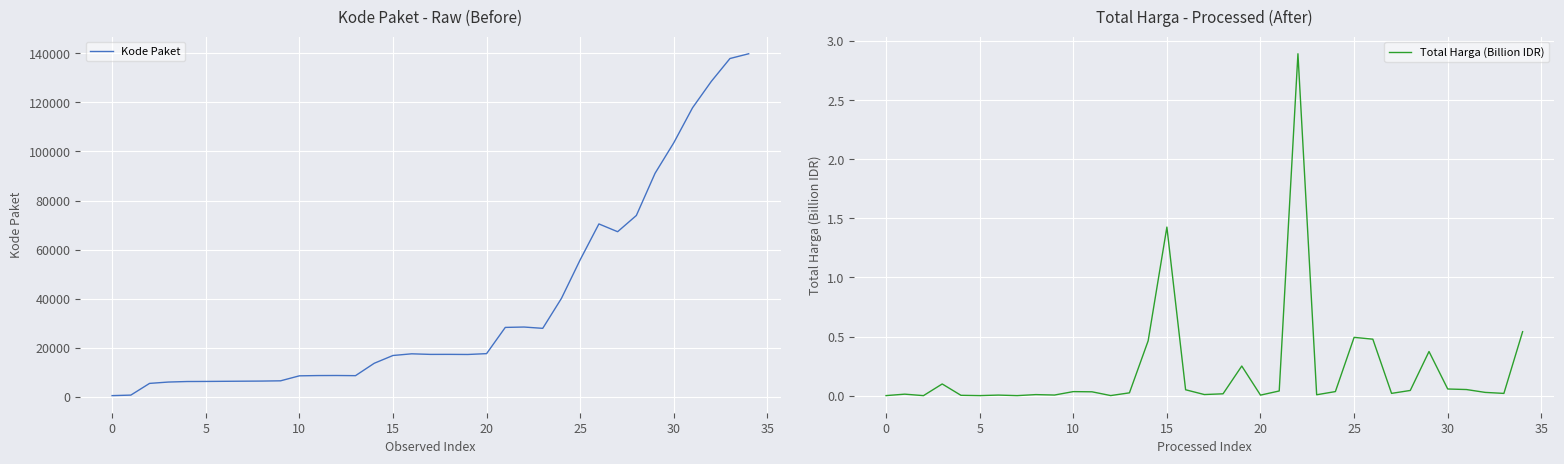

List the series in order of their overall mean, highest first.

Kode Paket, Total Harga (Billion IDR)